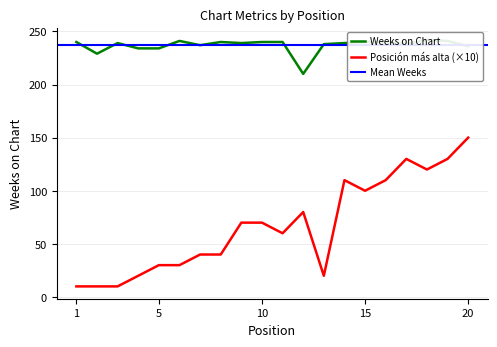

What is the value of the Weeks on Chart point at the 2nd from the left?

229